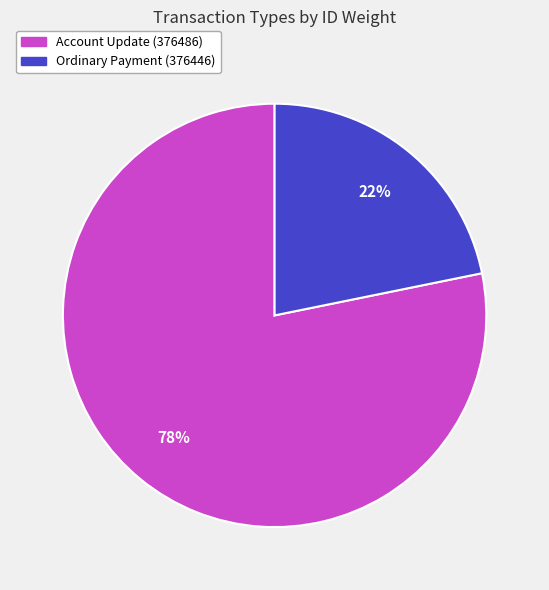

How many segments does this pie chart have?

2